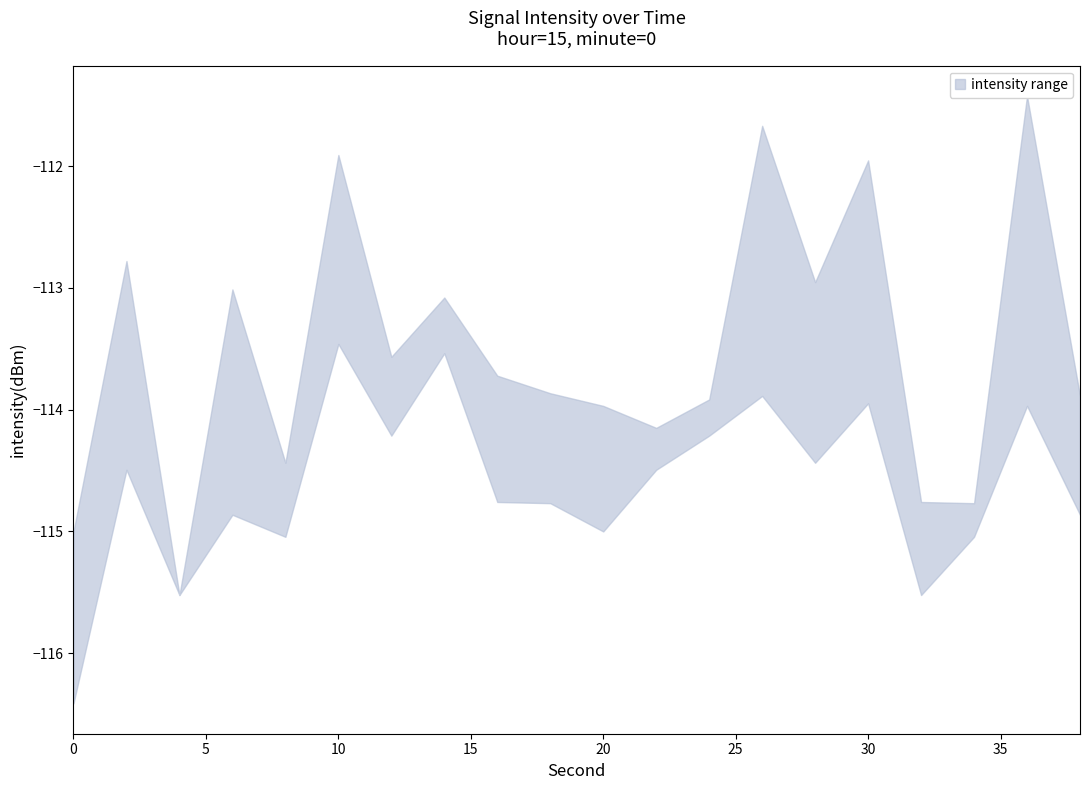

Reading right to left, extract all data points from this chart.

upper: -113.9	-111.4	-114.8	-114.8	-112.0	-113.0	-111.7	-113.9	-114.1	-114.0	-113.9	-113.7	-113.1	-113.6	-111.9	-114.4	-113.0	-115.5	-112.8	-115.0
lower: -114.9	-114.0	-115.0	-115.5	-113.9	-114.4	-113.9	-114.2	-114.5	-115.0	-114.8	-114.8	-113.5	-114.2	-113.5	-115.0	-114.9	-115.5	-114.5	-116.4